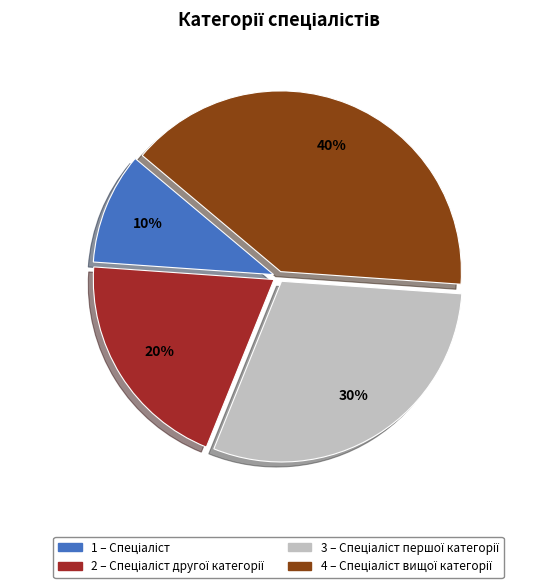

To the nearest percent, what is the average slice percentage?

25%